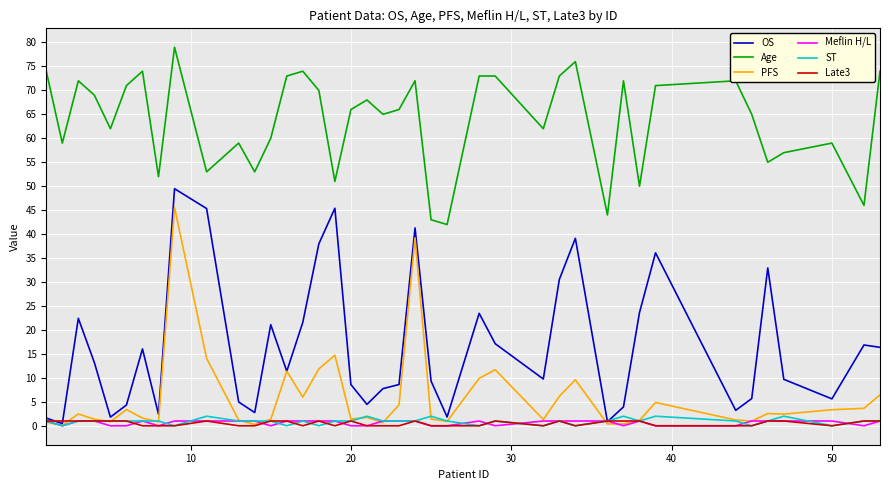

Which series has the largest total across all categories?

Age